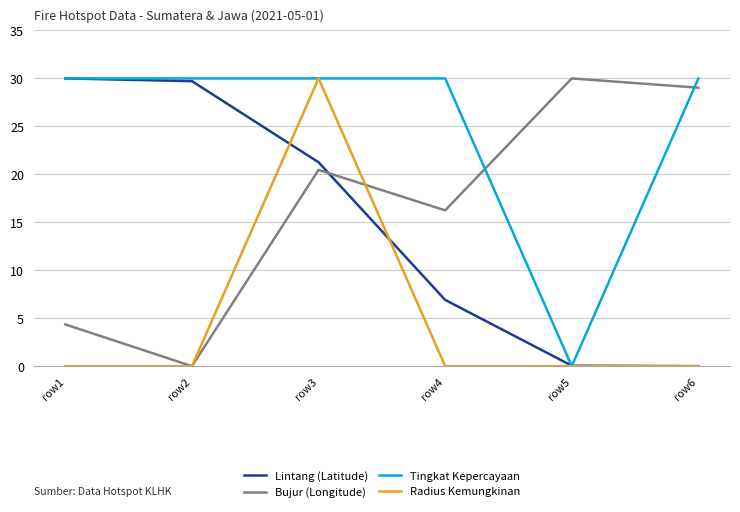

How many intersections are there between Bujur (Longitude) and Lintang (Latitude)?

1